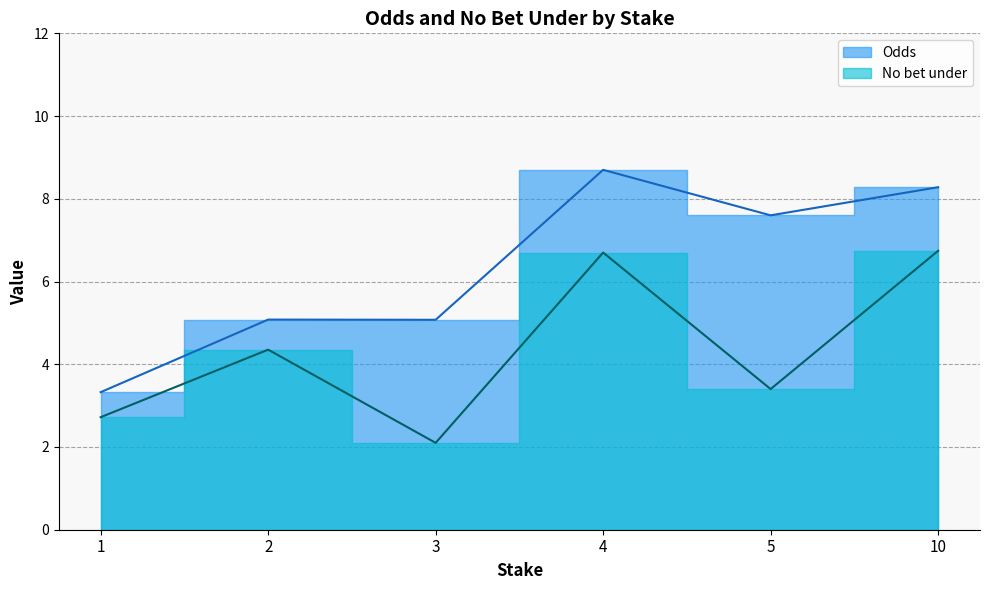

After their last crossing, which series has the higher values: No bet under or Odds?

Odds